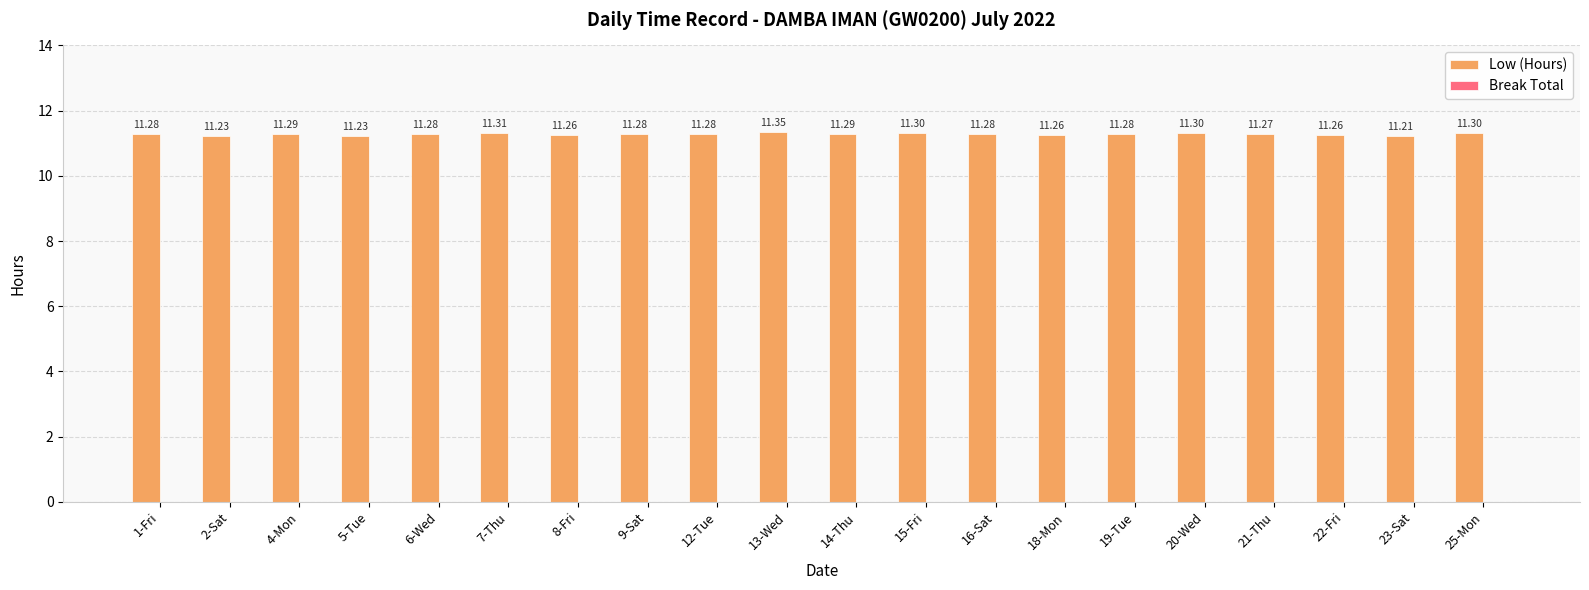

How many bars are there in total?

20